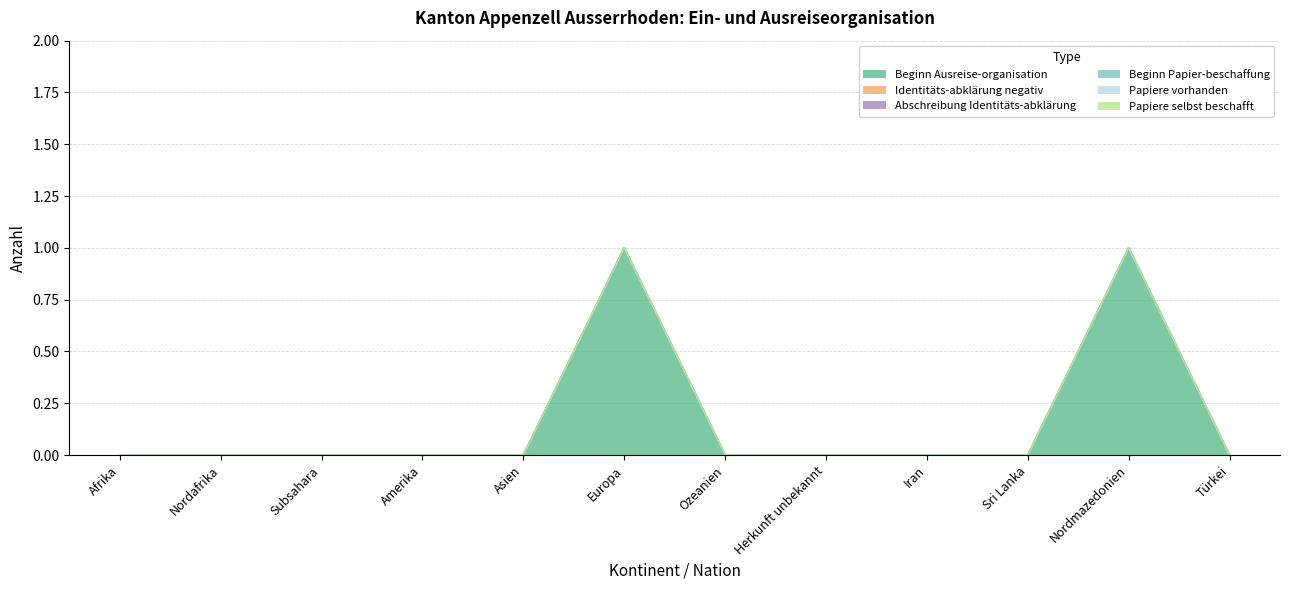

Reading right to left, list all the values displayed in this chart.

Beginn Ausreise-organisation: Türkei=0	Nordmazedonien=1	Sri Lanka=0	Iran=0	Herkunft unbekannt=0	Ozeanien=0	Europa=1	Asien=0	Amerika=0	Subsahara=0	Nordafrika=0	Afrika=0
Identitäts-abklärung negativ: Türkei=0	Nordmazedonien=0	Sri Lanka=0	Iran=0	Herkunft unbekannt=0	Ozeanien=0	Europa=0	Asien=0	Amerika=0	Subsahara=0	Nordafrika=0	Afrika=0
Abschreibung Identitäts-abklärung: Türkei=0	Nordmazedonien=0	Sri Lanka=0	Iran=0	Herkunft unbekannt=0	Ozeanien=0	Europa=0	Asien=0	Amerika=0	Subsahara=0	Nordafrika=0	Afrika=0
Beginn Papier-beschaffung: Türkei=0	Nordmazedonien=0	Sri Lanka=0	Iran=0	Herkunft unbekannt=0	Ozeanien=0	Europa=0	Asien=0	Amerika=0	Subsahara=0	Nordafrika=0	Afrika=0
Papiere vorhanden: Türkei=0	Nordmazedonien=0	Sri Lanka=0	Iran=0	Herkunft unbekannt=0	Ozeanien=0	Europa=0	Asien=0	Amerika=0	Subsahara=0	Nordafrika=0	Afrika=0
Papiere selbst beschafft: Türkei=0	Nordmazedonien=0	Sri Lanka=0	Iran=0	Herkunft unbekannt=0	Ozeanien=0	Europa=0	Asien=0	Amerika=0	Subsahara=0	Nordafrika=0	Afrika=0